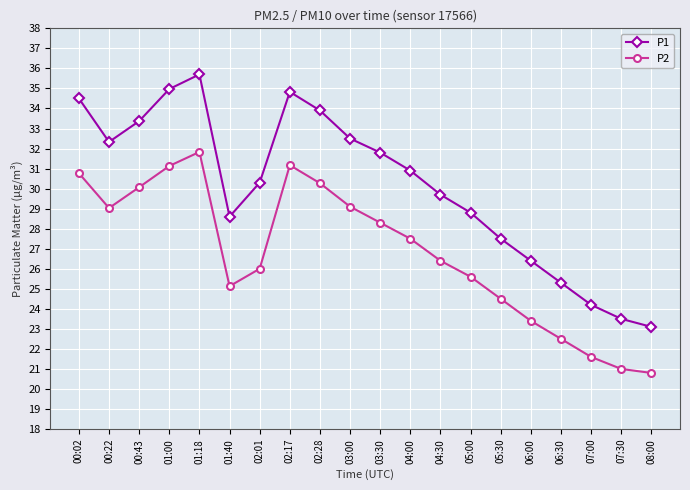

Is it true that P1 equals 28.6 at 01:40?

True